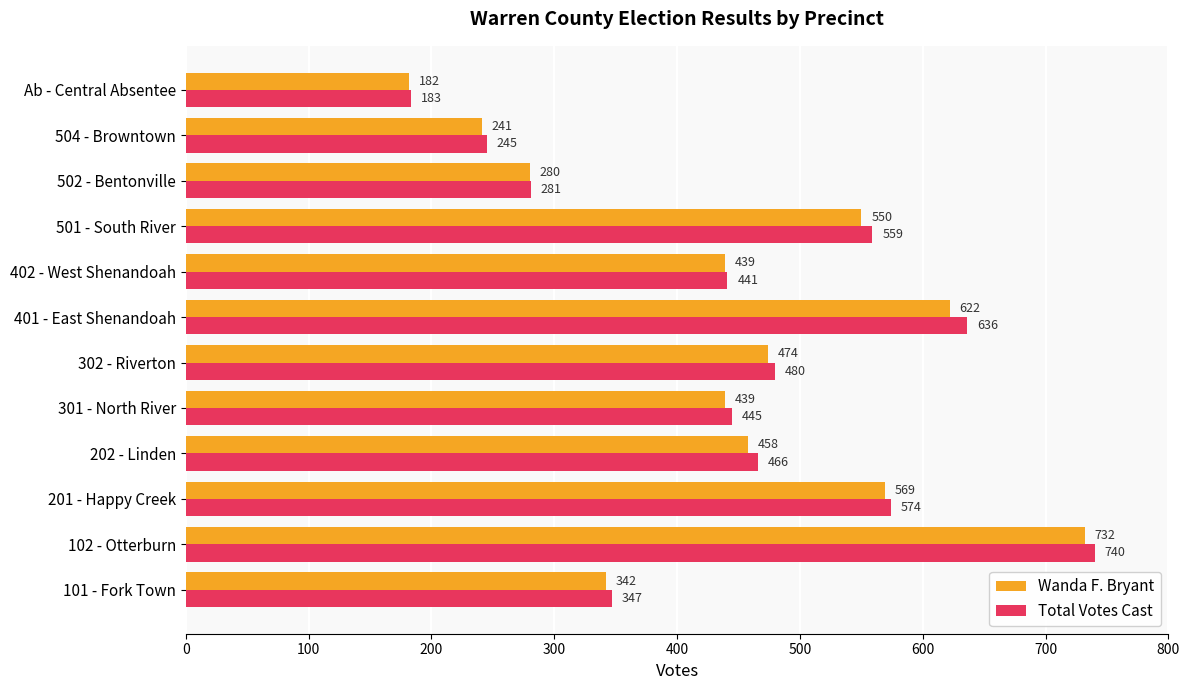

What value does the Total Votes Cast series have at 402 - West Shenandoah, to the nearest 10?

440